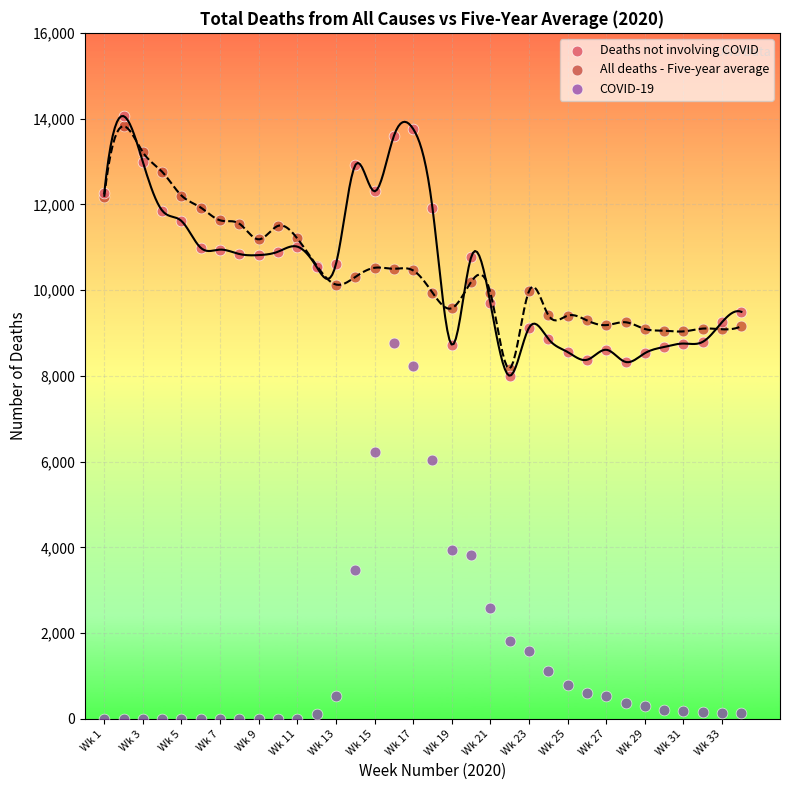

Which series contains the lowest Y value?

COVID-19